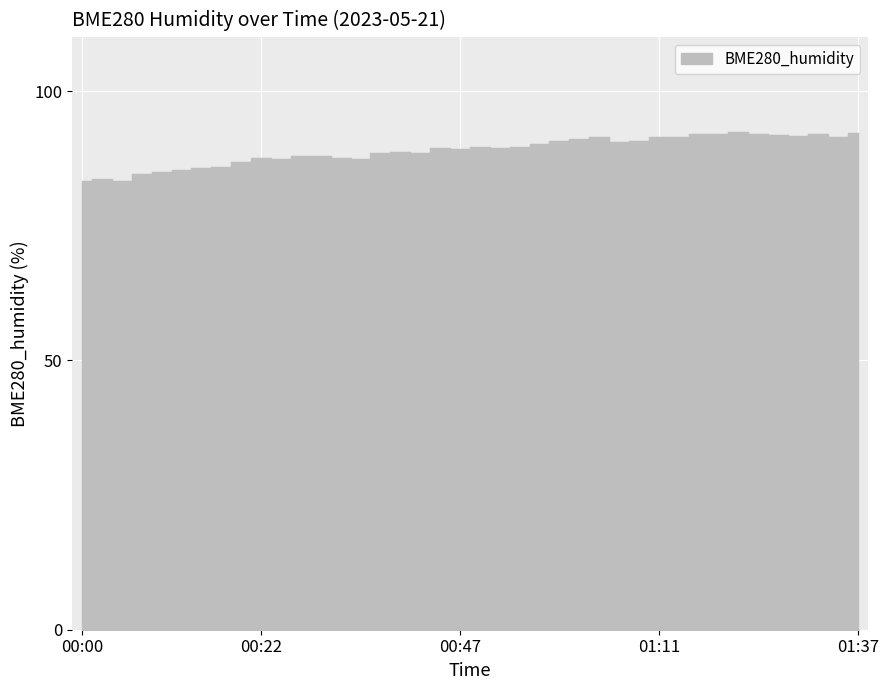

The chart shows a value of 149.6 at 00:18. True or false?

False